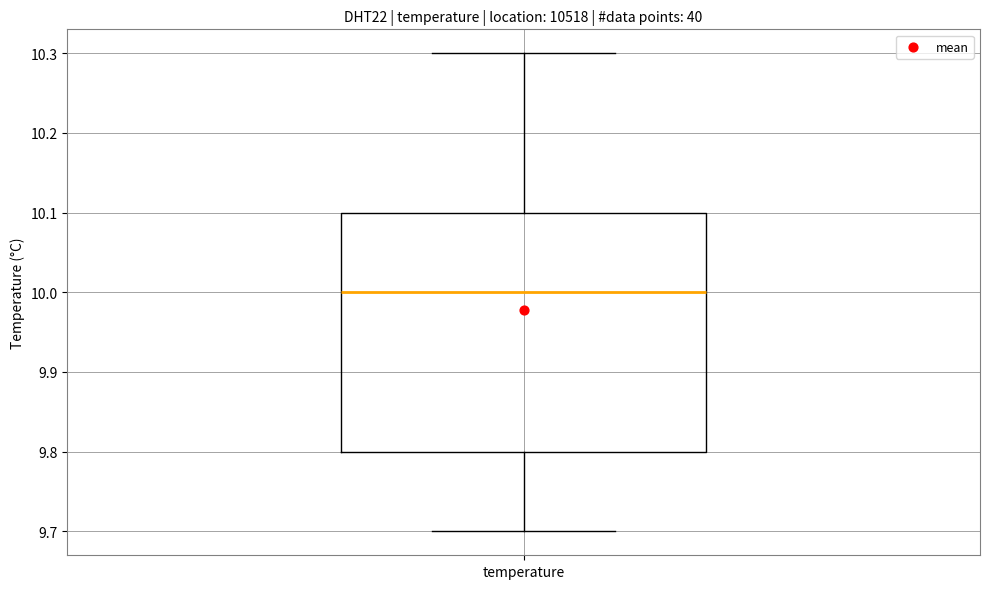

Where is the lower edge of the box for temperature on the y-axis? The values are not printed on the chart, so give them approximately, as read against the axis.

9.8